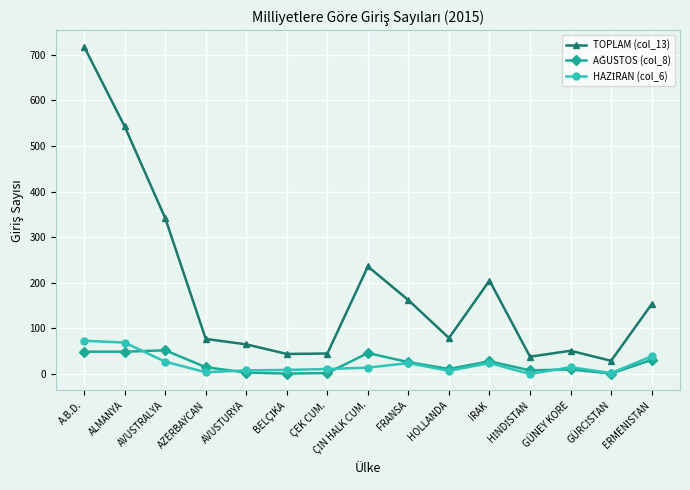

What is the maximum value shown in the chart?

718